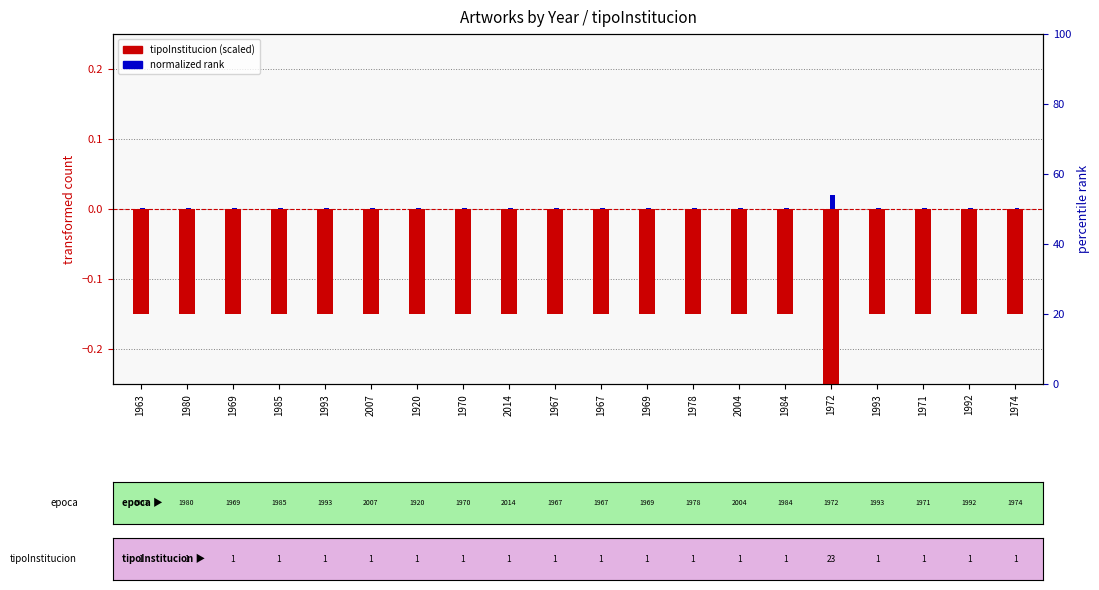

Reading left to right, transcribe all the data shown in this chart.

tipoInstitucion (scaled): -0.1	-0.1	-0.1	-0.1	-0.1	-0.1	-0.1	-0.1	-0.1	-0.1	-0.1	-0.1	-0.1	-0.1	-0.1	-3.4	-0.1	-0.1	-0.1	-0.1
normalized rank: 0.0	0.0	0.0	0.0	0.0	0.0	0.0	0.0	0.0	0.0	0.0	0.0	0.0	0.0	0.0	0.0	0.0	0.0	0.0	0.0